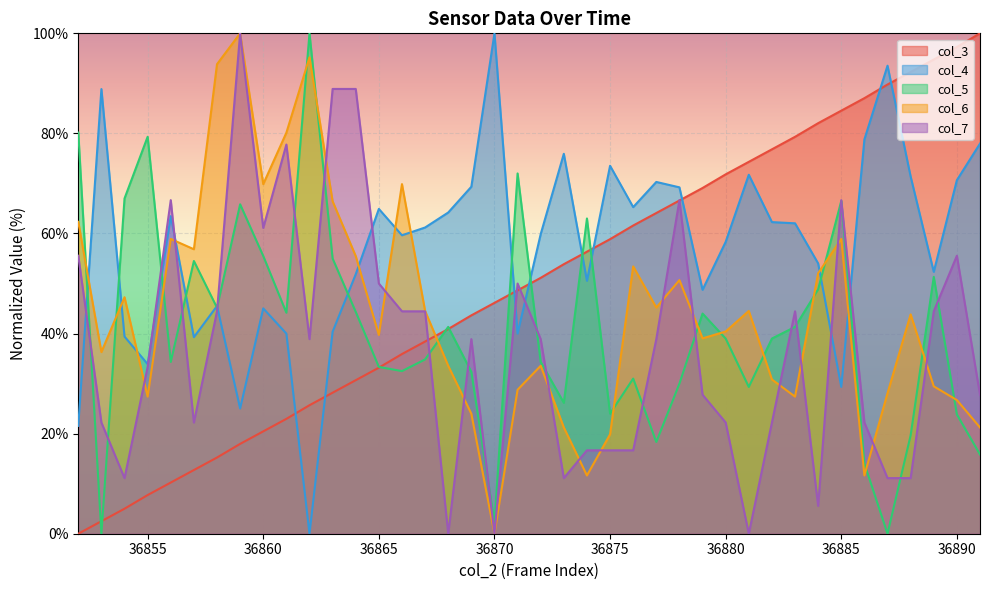

Reading right to left, extract all data points from this chart.

col_3: 100.0	97.3	94.8	92.3	89.8	87.0	84.5	82.0	79.3	76.8	74.3	71.8	69.1	66.6	64.1	61.6	58.9	56.4	53.9	51.1	48.6	46.1	43.6	40.9	38.4	35.9	33.2	30.7	28.2	25.7	23.0	20.5	18.0	15.2	12.7	10.2	7.7	5.0	2.5	0.0
col_4: 78.0	70.7	52.3	71.4	93.5	78.8	29.3	54.0	62.0	62.3	71.7	58.3	48.7	69.2	70.3	65.3	73.5	50.5	75.9	59.9	40.0	100.0	69.3	64.2	61.2	59.6	64.9	51.9	40.4	0.0	40.0	45.0	25.0	45.5	39.3	63.5	33.9	39.4	88.9	21.6
col_5: 15.8	23.8	51.3	19.7	0.0	14.0	66.5	48.8	41.3	39.0	29.3	39.0	44.0	30.0	18.3	31.0	24.0	63.0	26.2	34.3	72.0	2.2	32.3	41.3	34.8	32.5	33.3	44.3	55.0	100.0	44.2	55.5	65.8	45.2	54.5	34.3	79.3	67.0	0.0	80.2
col_6: 21.2	26.7	29.5	43.8	28.1	11.6	58.9	52.1	27.4	30.8	44.5	40.4	39.0	50.7	45.2	53.4	19.9	11.6	21.2	33.6	28.8	0.0	24.0	33.6	44.5	69.9	39.7	55.5	66.4	95.2	80.1	69.9	100.0	93.8	56.8	58.9	27.4	47.3	36.3	62.3
col_7: 27.8	55.6	44.4	11.1	11.1	22.2	66.7	5.6	44.4	22.2	0.0	22.2	27.8	66.7	38.9	16.7	16.7	16.7	11.1	38.9	50.0	0.0	38.9	0.0	44.4	44.4	50.0	88.9	88.9	38.9	77.8	61.1	100.0	44.4	22.2	66.7	33.3	11.1	22.2	55.6